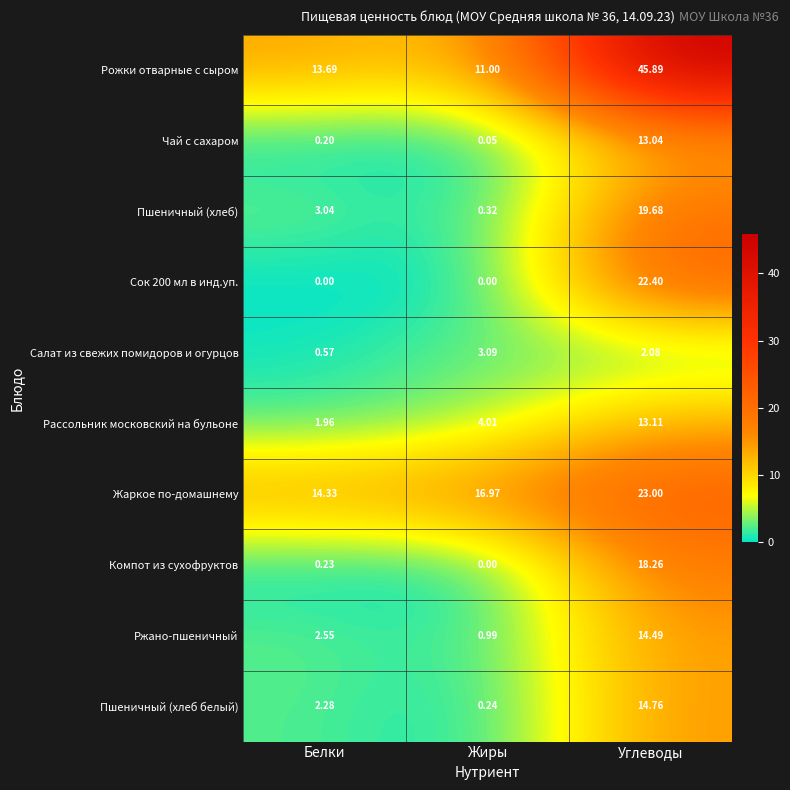

At which label is Компот из сухофруктов closest to 9?

Белки